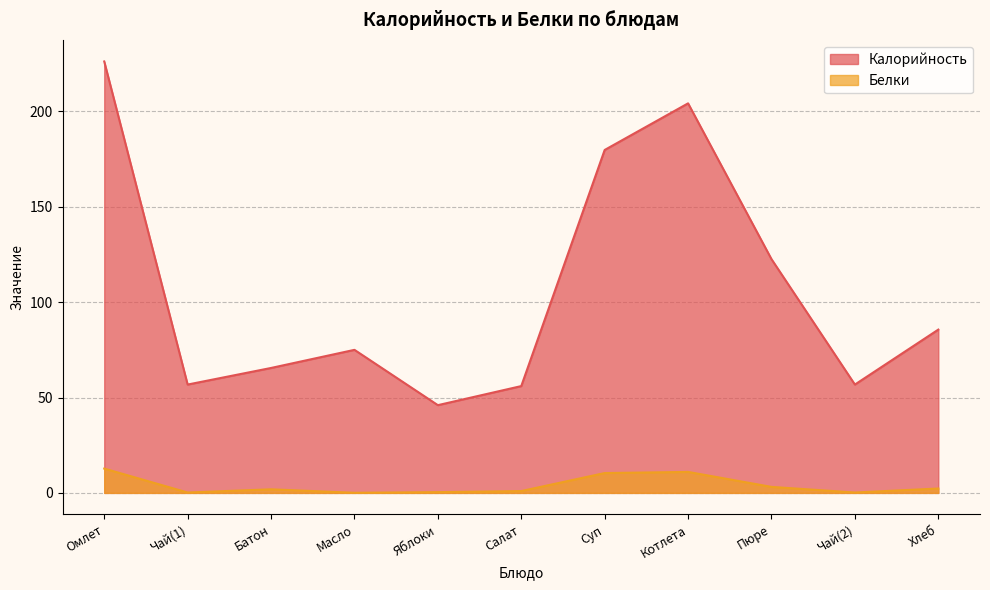

How many lines are shown in the chart?

2